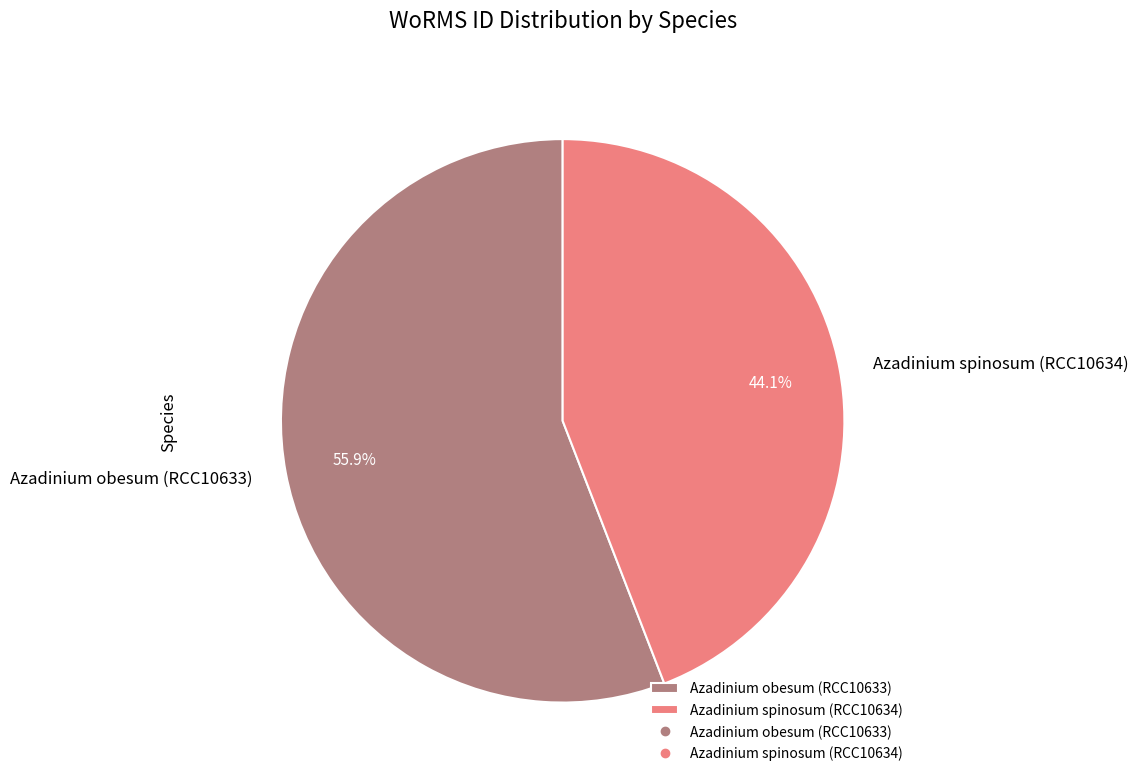

Does Azadinium obesum (RCC10633) account for over 50% of the chart?

Yes